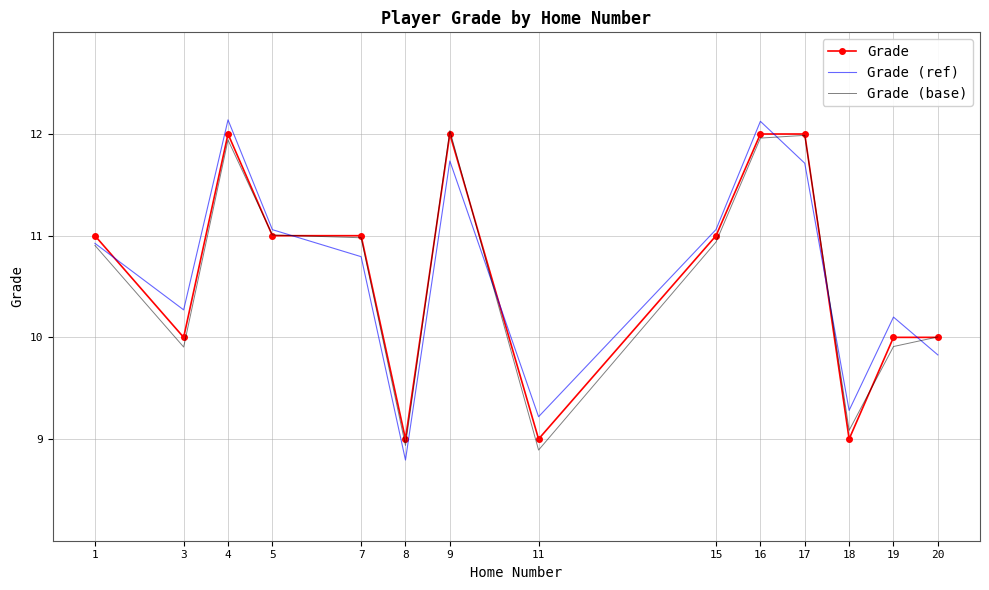

Between 4 and 17, which series saw the biggest shift?

Grade (ref)